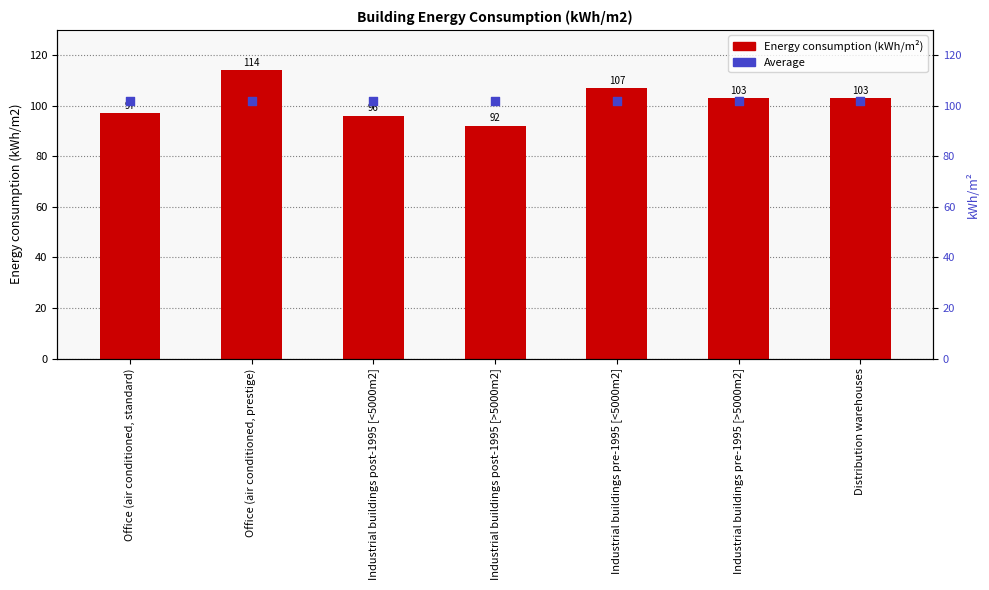

Which series contains the highest Y value?

Energy consumption (kWh/m²)